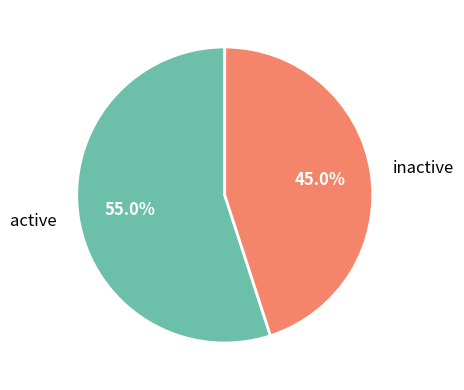

Does any single category account for the majority?

Yes